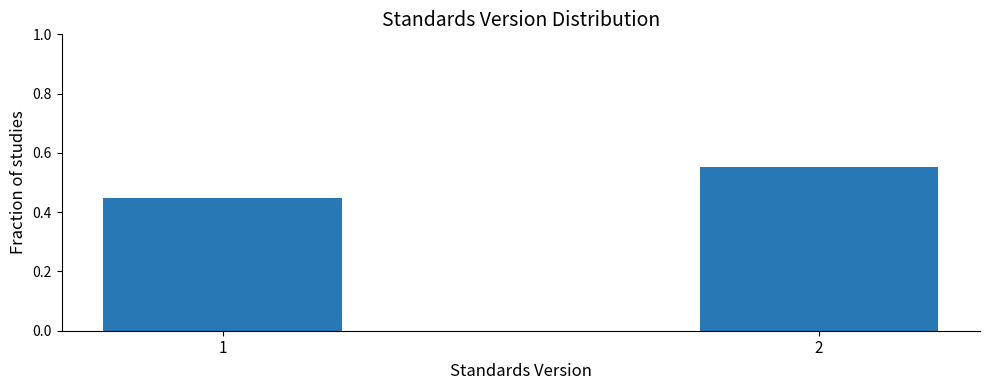

Rank the categories by value from lowest to highest.

1, 2